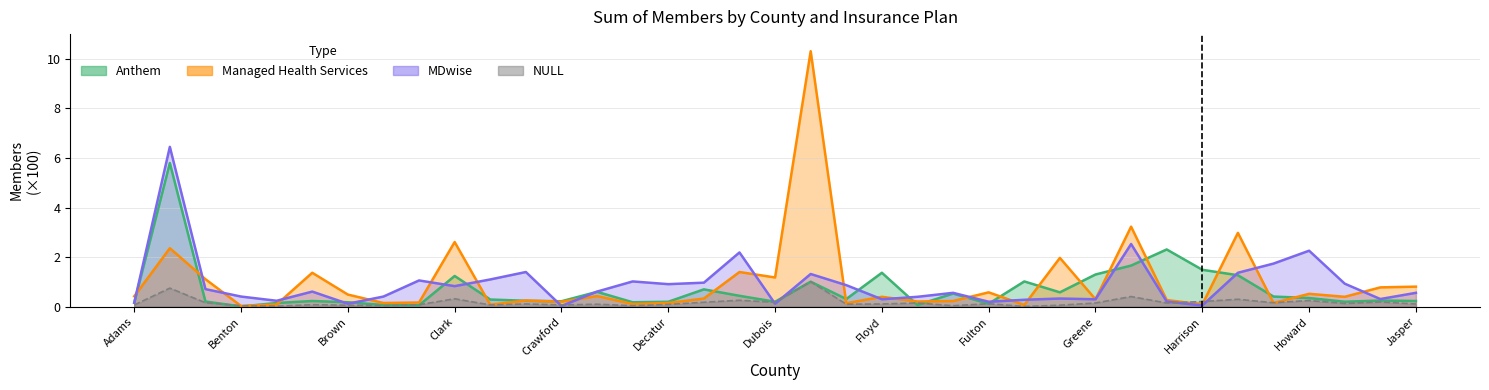

Reading left to right, transcribe all the data shown in this chart.

Anthem: 0.2	5.8	0.2	0.0	0.1	0.2	0.2	0.1	0.1	1.2	0.3	0.2	0.2	0.6	0.2	0.2	0.7	0.4	0.2	1.0	0.3	1.4	0.1	0.5	0.1	1.0	0.6	1.3	1.7	2.3	1.5	1.3	0.4	0.3	0.2	0.2	0.2
Managed Health Services: 0.4	2.4	1.1	0.0	0.1	1.4	0.5	0.1	0.2	2.6	0.1	0.2	0.2	0.4	0.1	0.1	0.3	1.4	1.2	10.3	0.1	0.4	0.2	0.2	0.6	0.1	2.0	0.3	3.2	0.3	0.1	3.0	0.1	0.5	0.4	0.8	0.8
MDwise: 0.2	6.5	0.7	0.4	0.2	0.6	0.1	0.4	1.1	0.8	1.1	1.4	0.0	0.6	1.0	0.9	1.0	2.2	0.1	1.3	0.9	0.3	0.4	0.6	0.2	0.3	0.3	0.3	2.5	0.2	0.1	1.4	1.7	2.3	0.9	0.3	0.6
NULL: 0.1	0.8	0.2	0.0	0.0	0.1	0.1	0.0	0.1	0.3	0.1	0.1	0.1	0.1	0.0	0.1	0.2	0.3	0.2	1.0	0.1	0.1	0.1	0.0	0.1	0.0	0.1	0.1	0.4	0.1	0.2	0.3	0.2	0.2	0.1	0.2	0.1